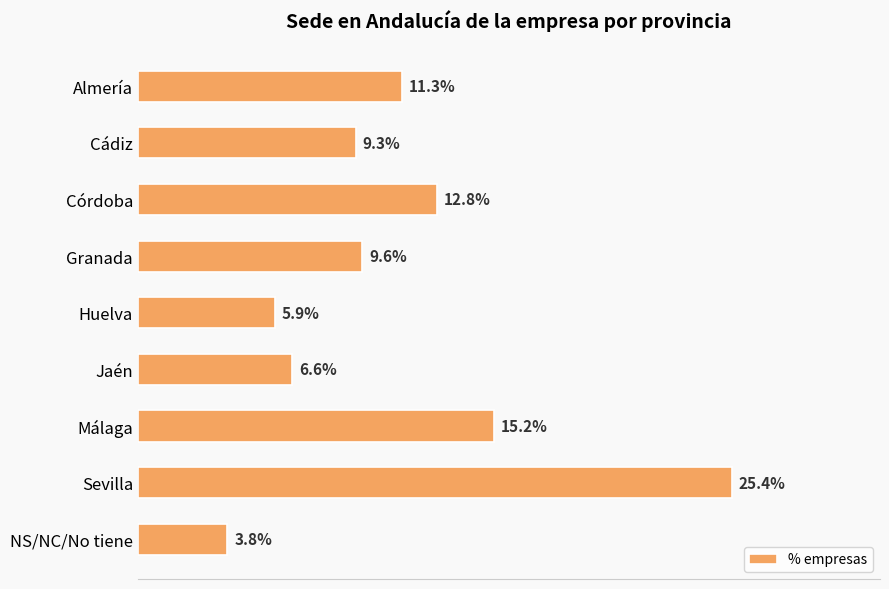

What is the sum of all values?

1.0